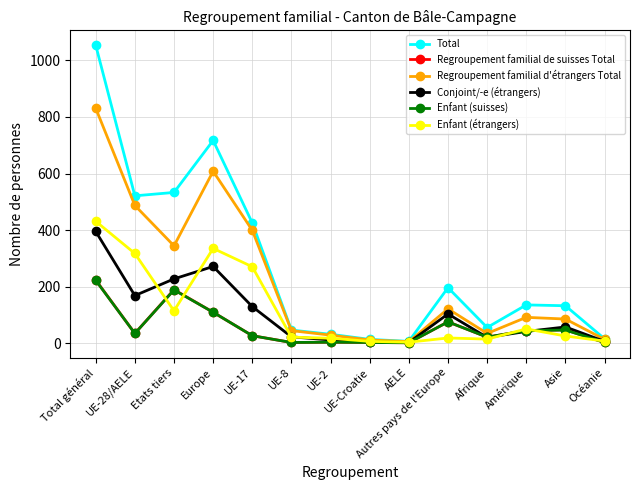

What is the highest value of the Regroupement familial d'étrangers Total series?

831